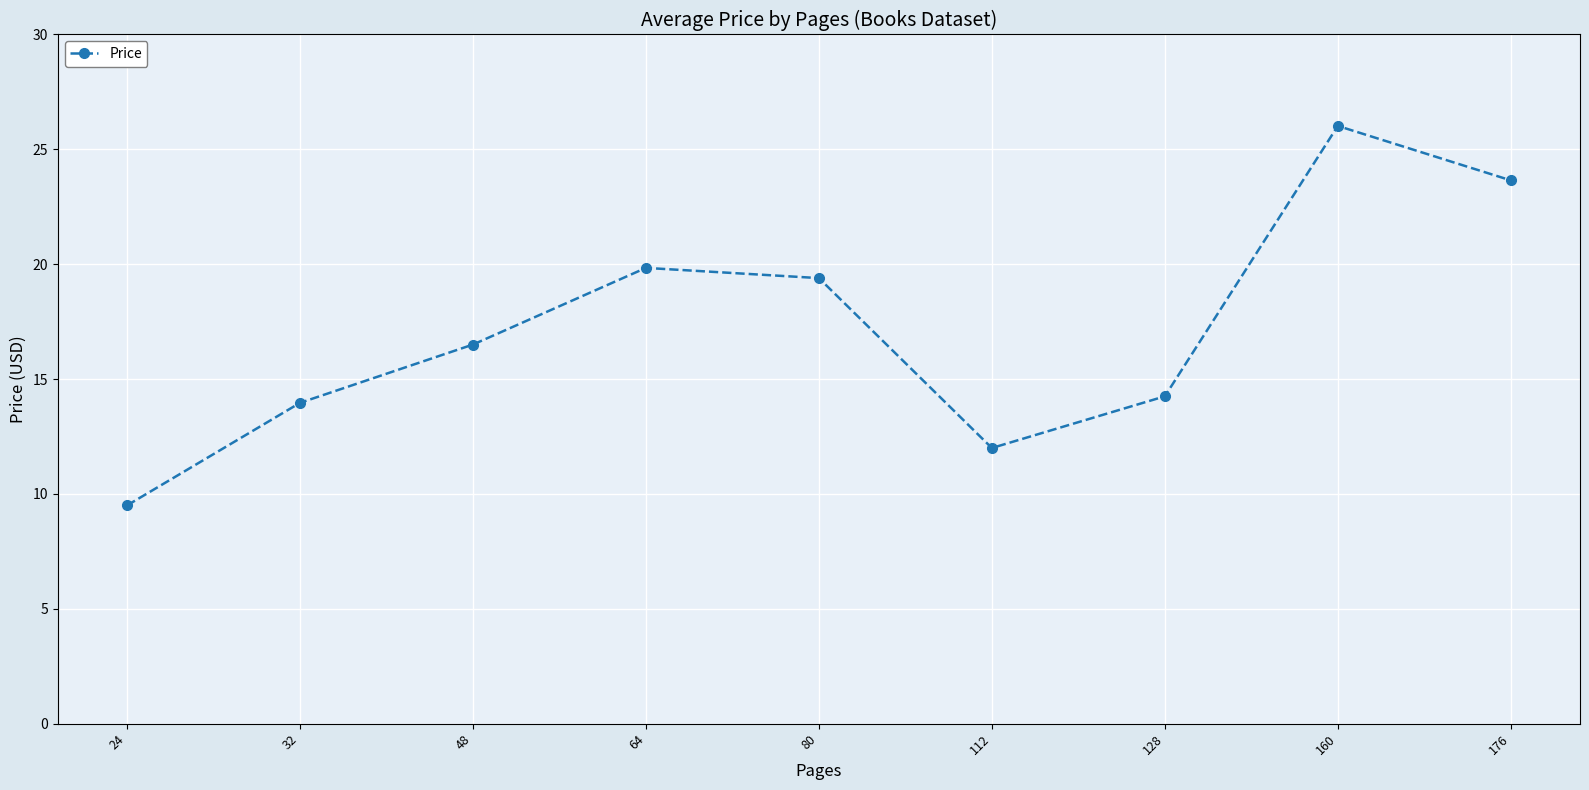

What is the minimum value shown in the chart?

9.5